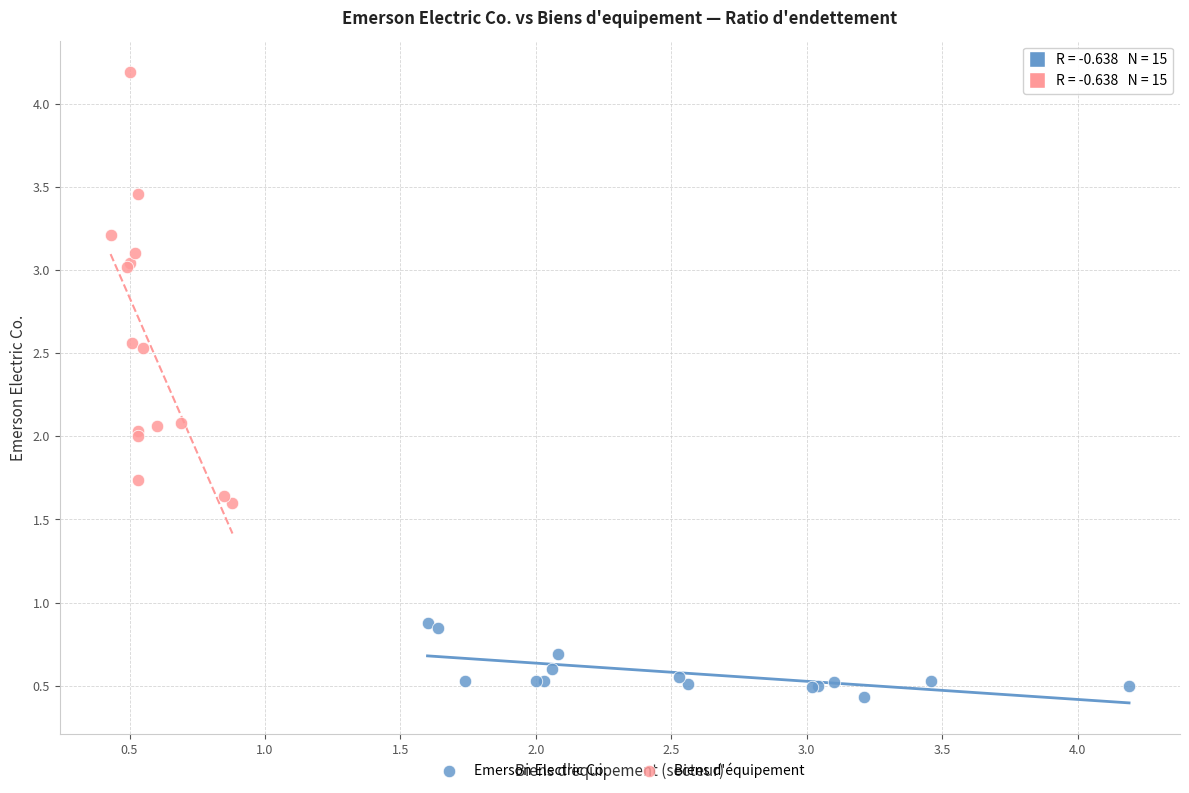

Which series contains the lowest Y value?

Emerson Electric Co.